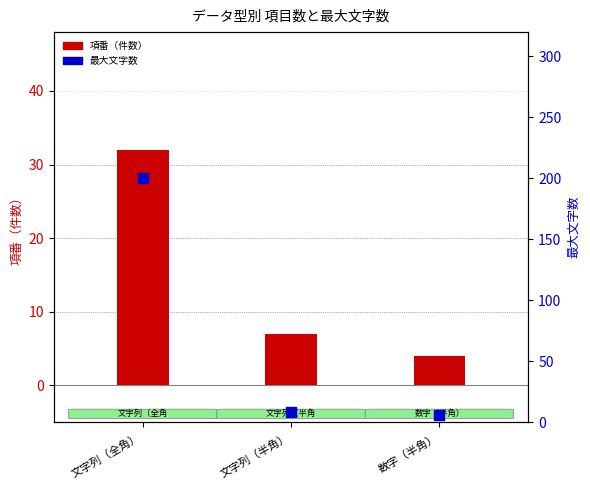

What are all the series names shown in the legend?

項番（件数）, 最大文字数